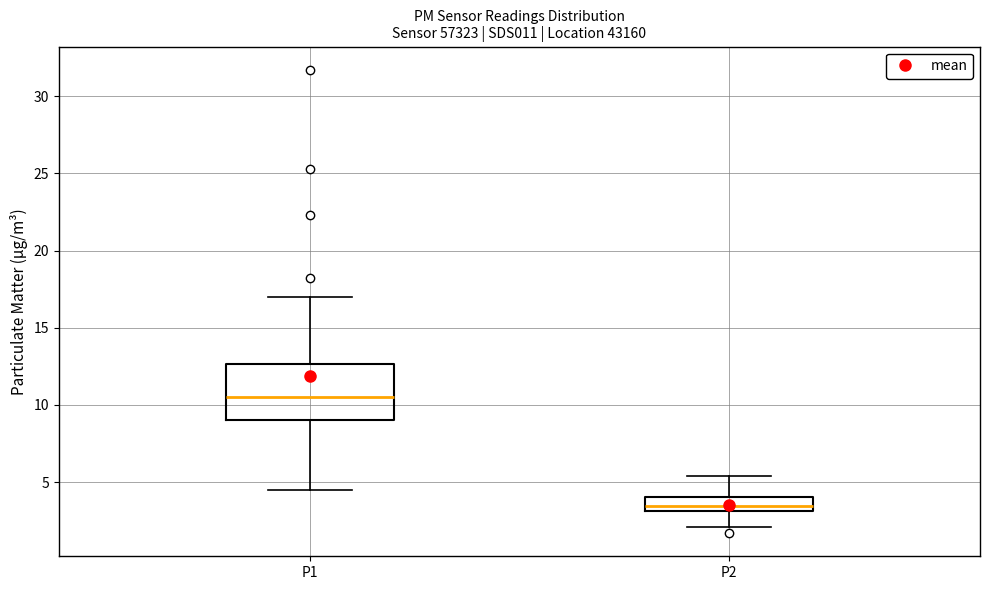

Where does the lower whisker of the box for P1 end on the y-axis? The values are not printed on the chart, so give them approximately, as read against the axis.

4.5